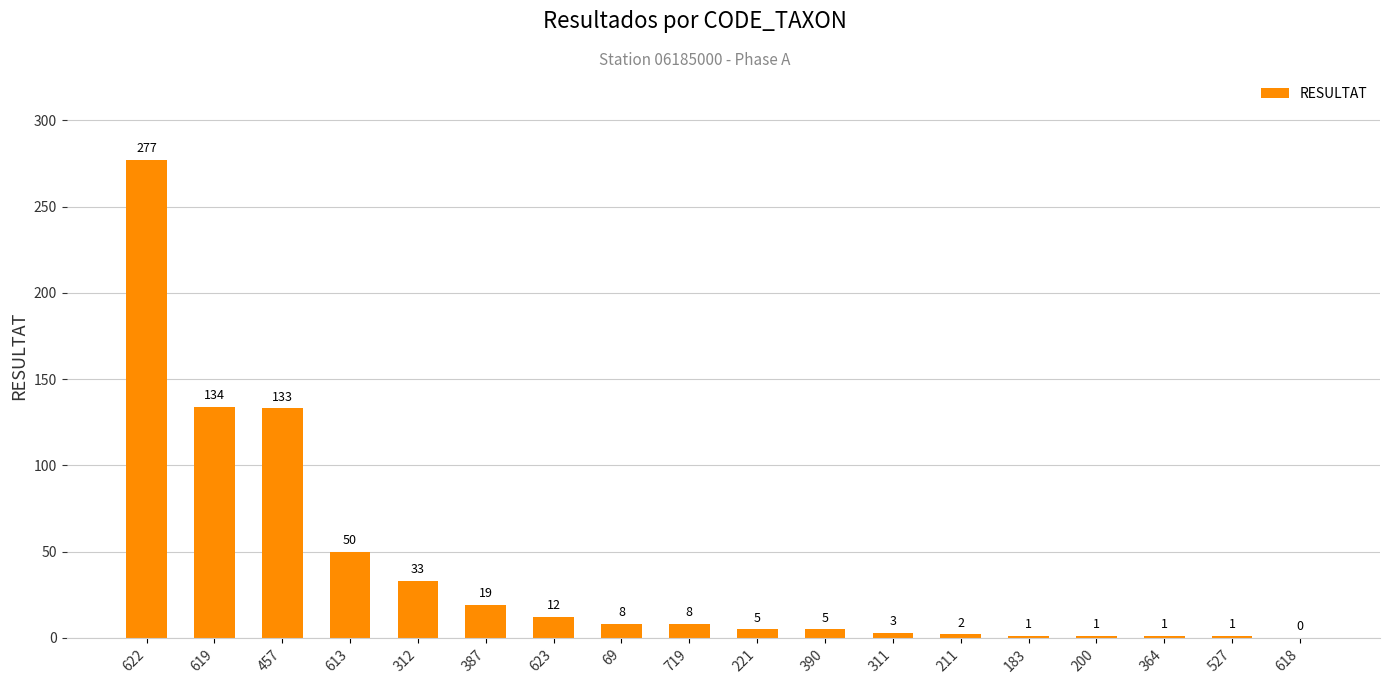

At which label does the data first exceed 8?

622